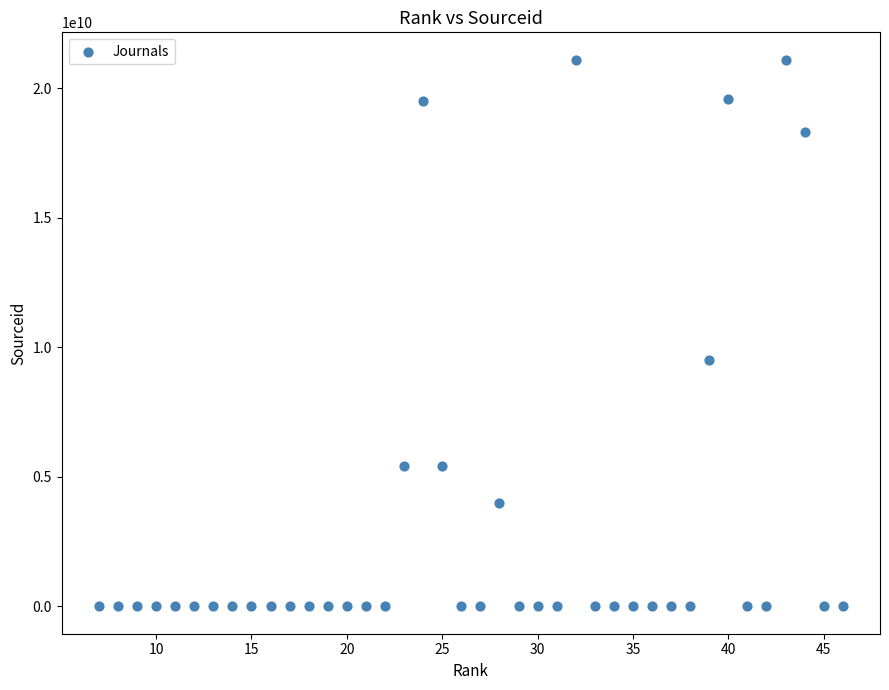

What Y value in the scatter plot is closest to 10550233561?

9500154033